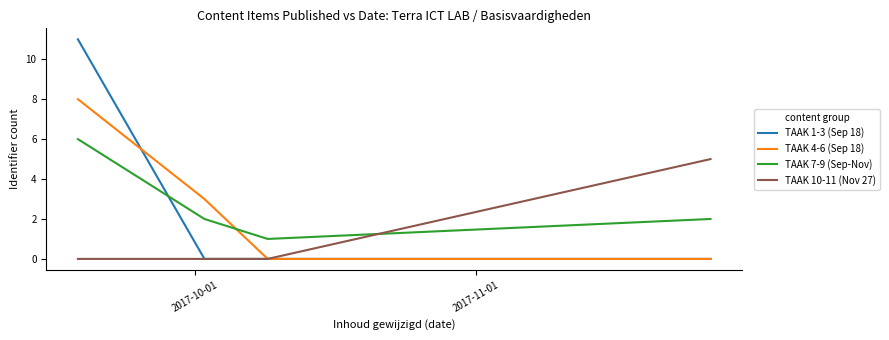

How many interior local valleys does the TAAK 7-9 (Sep-Nov) series have?

1